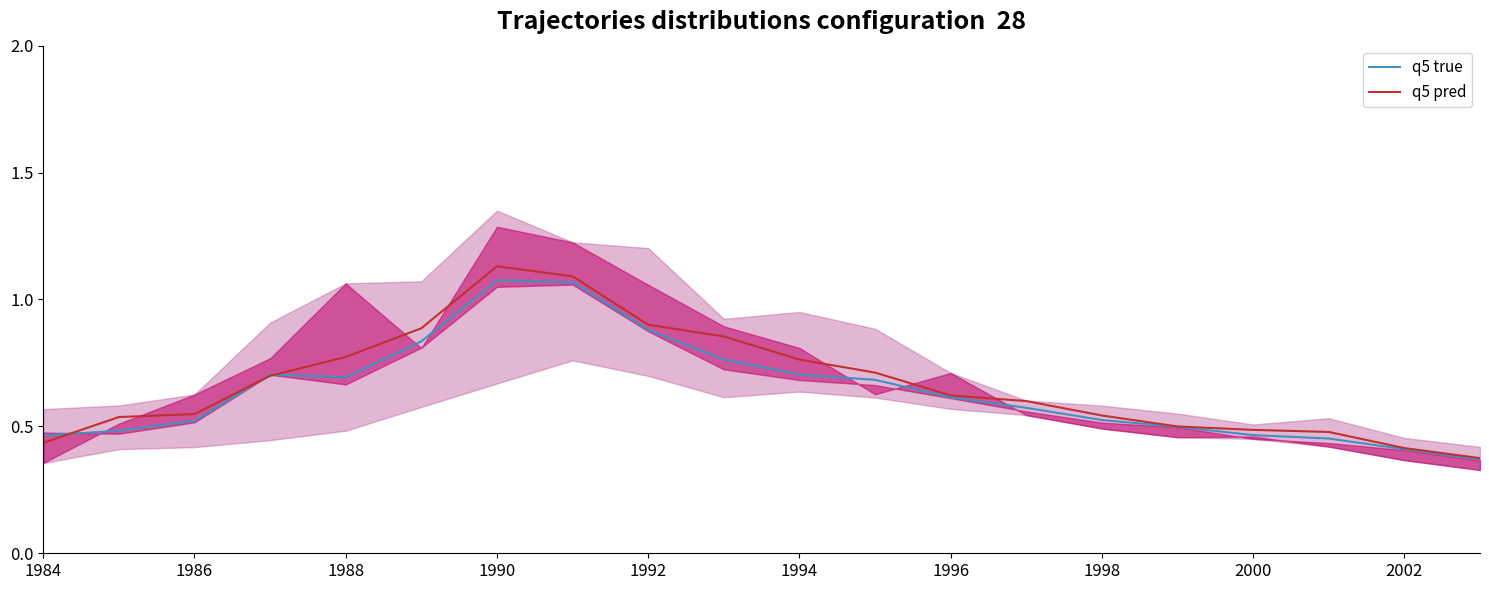

What are all the series names shown in the legend?

q5 true, q5 pred